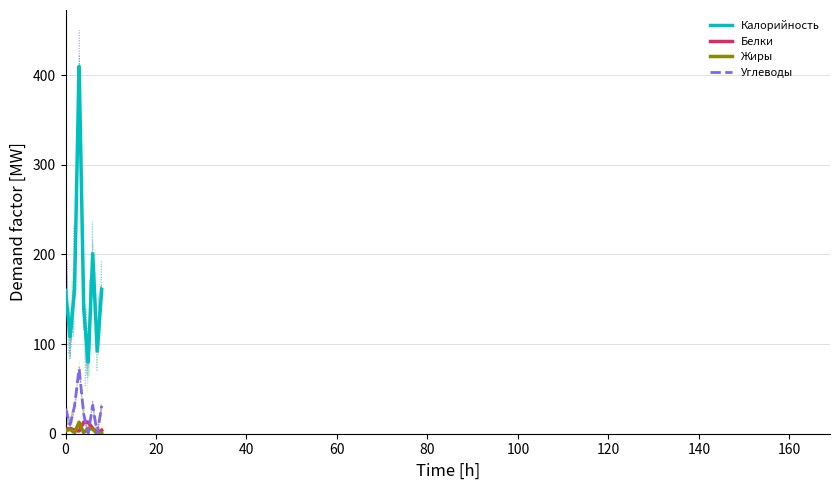

True or false: Калорийность and Белки intersect in this chart.

False